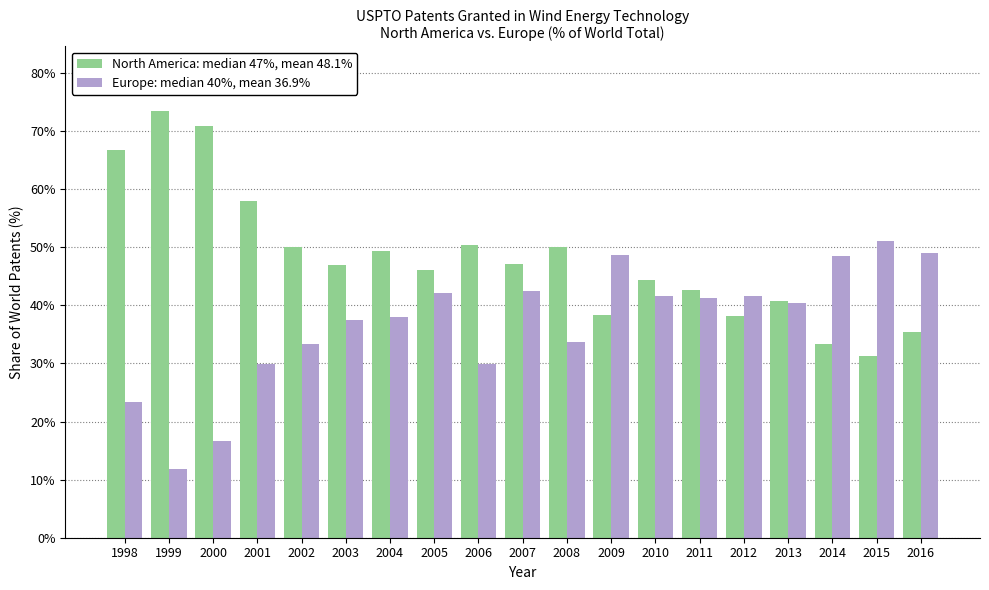

What is the total value across all series at 2007?

89.5